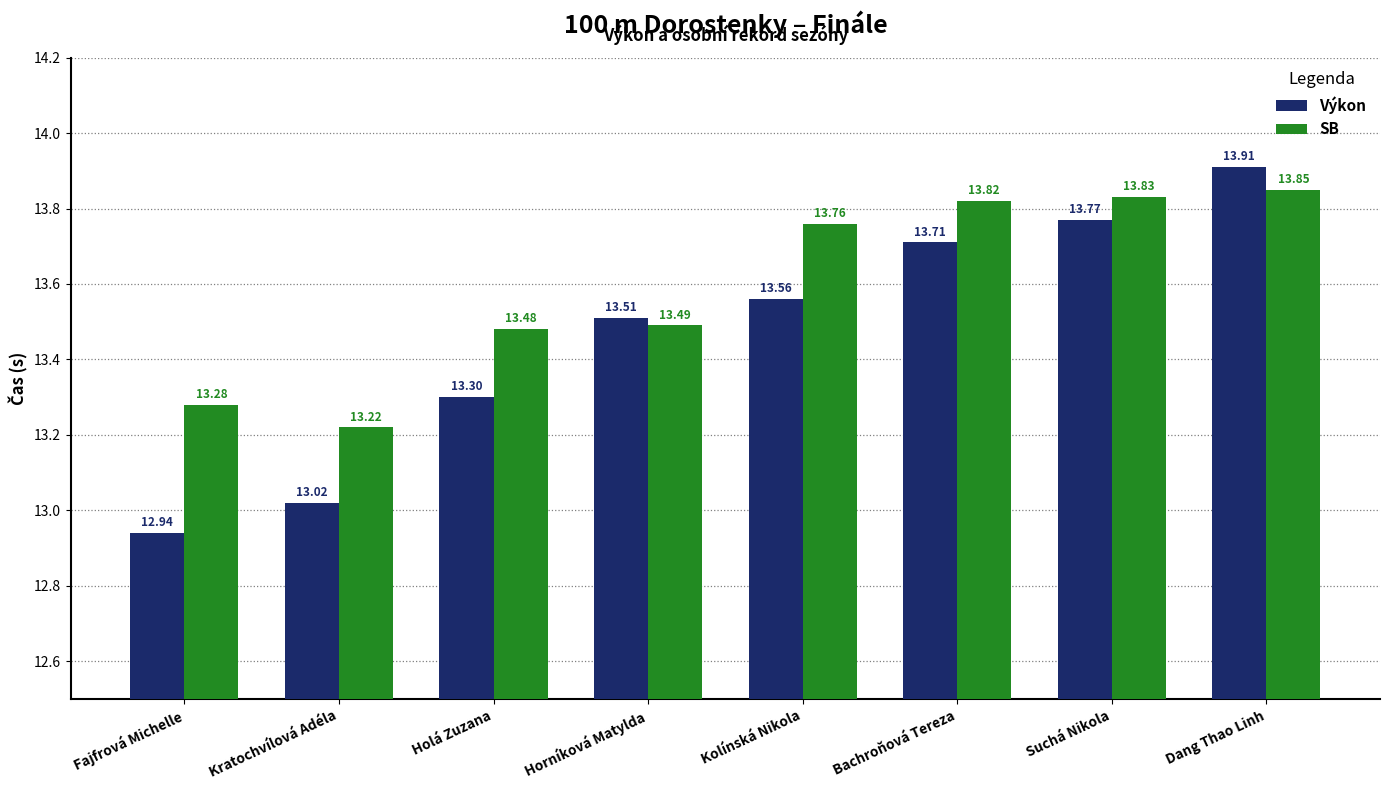

What is the average value of the SB series?

13.6